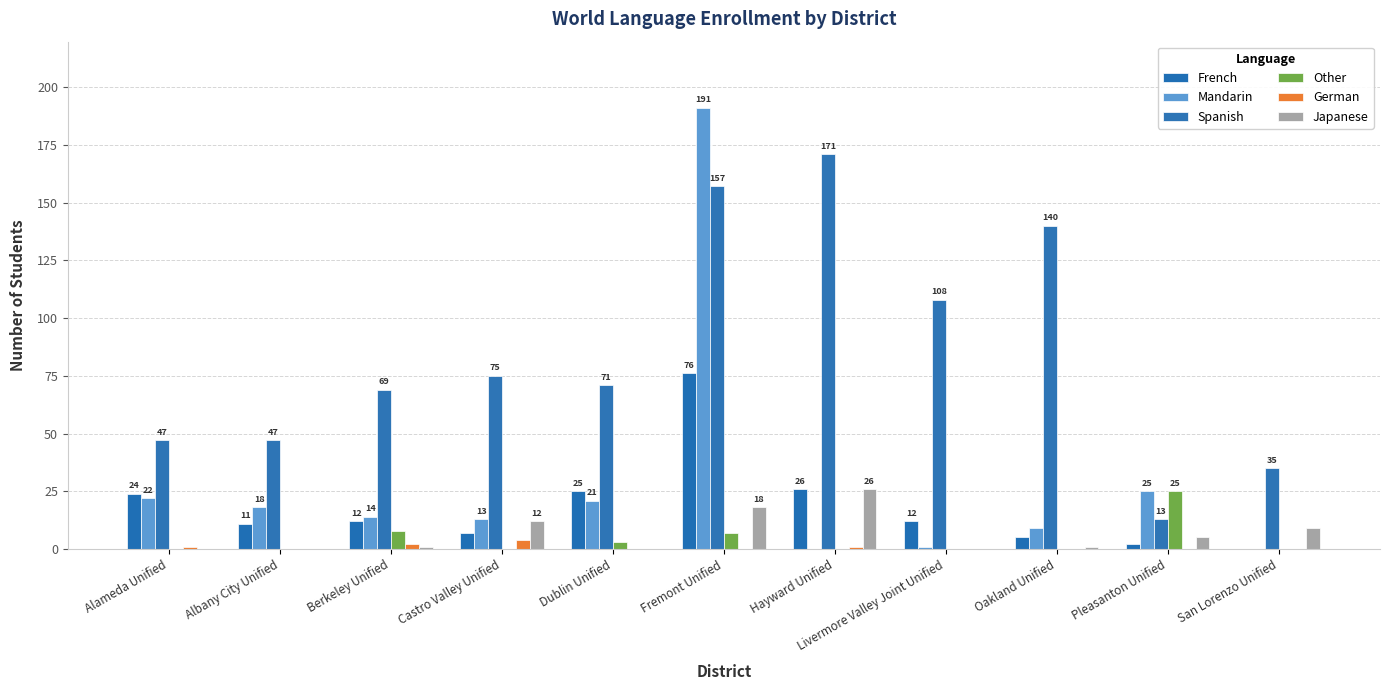

At how many categories does at least one series exceed 142?

2